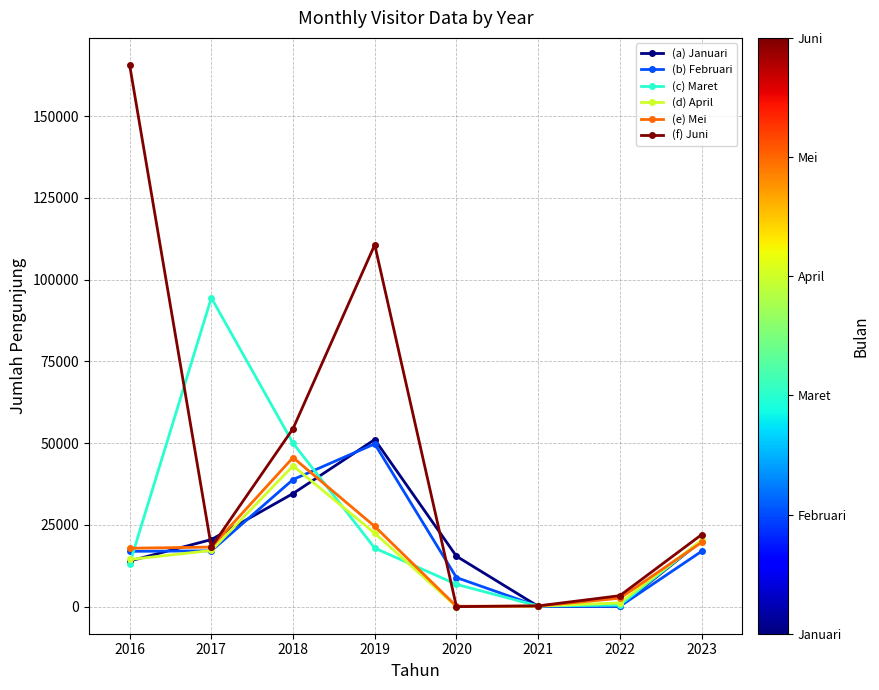

What is the value of the (d) April point at the 5th from the left?

20